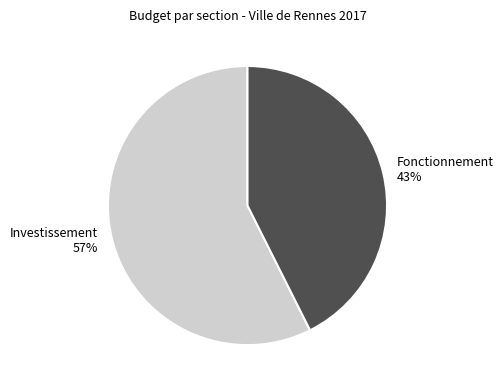

To the nearest percent, what portion does Investissement represent?

57%